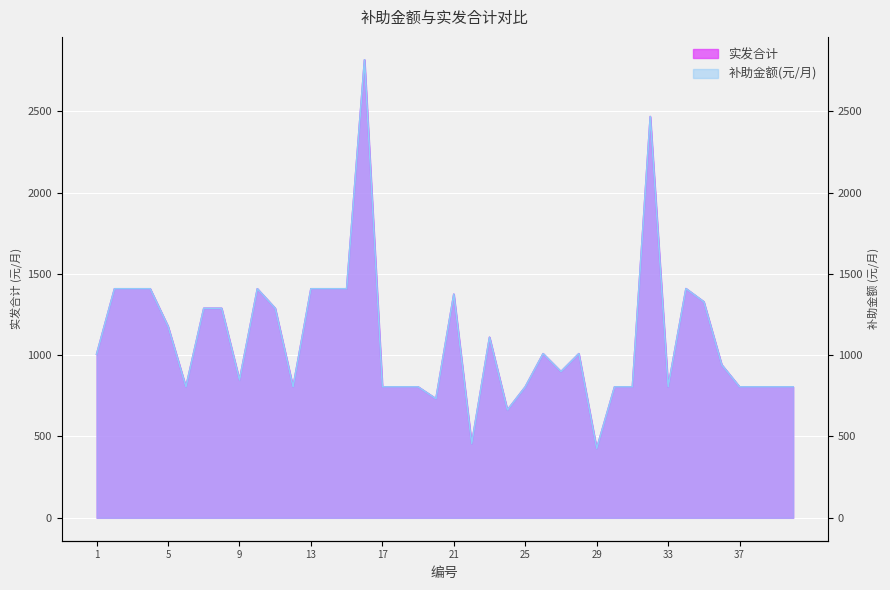

True or false: 实发合计 and 补助金额(元/月) intersect in this chart.

False